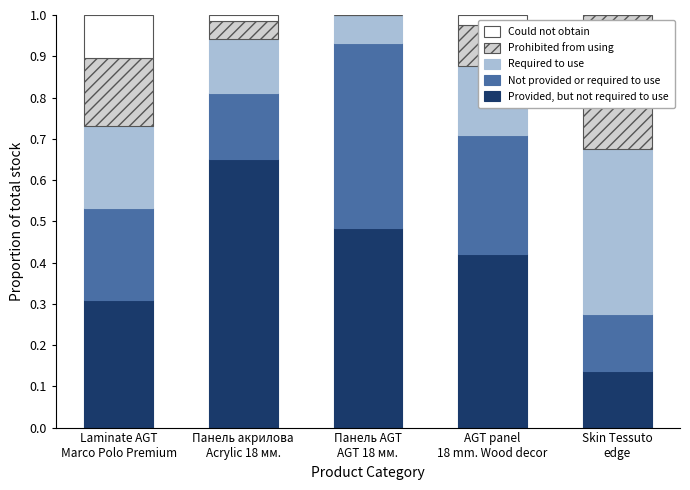

Count the Prohibited from using values in the range 0 to 1.

5